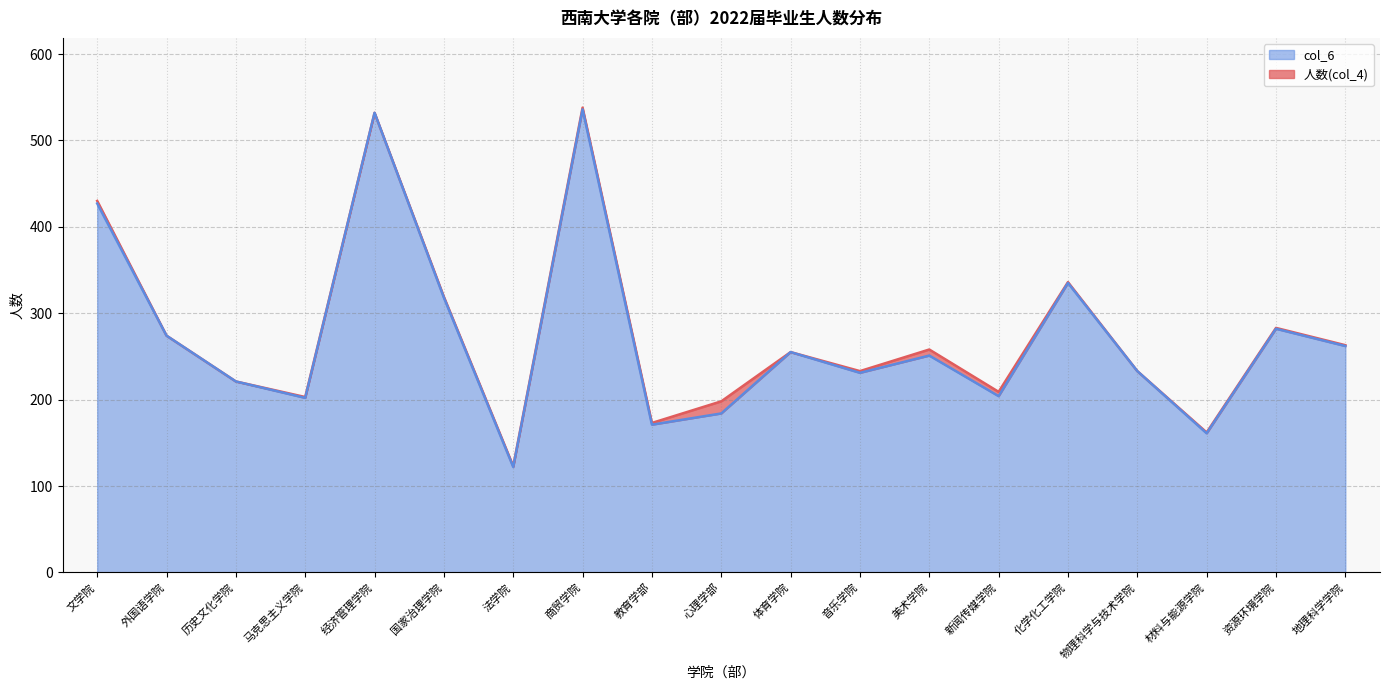

What position from the right is 外国语学院?

18